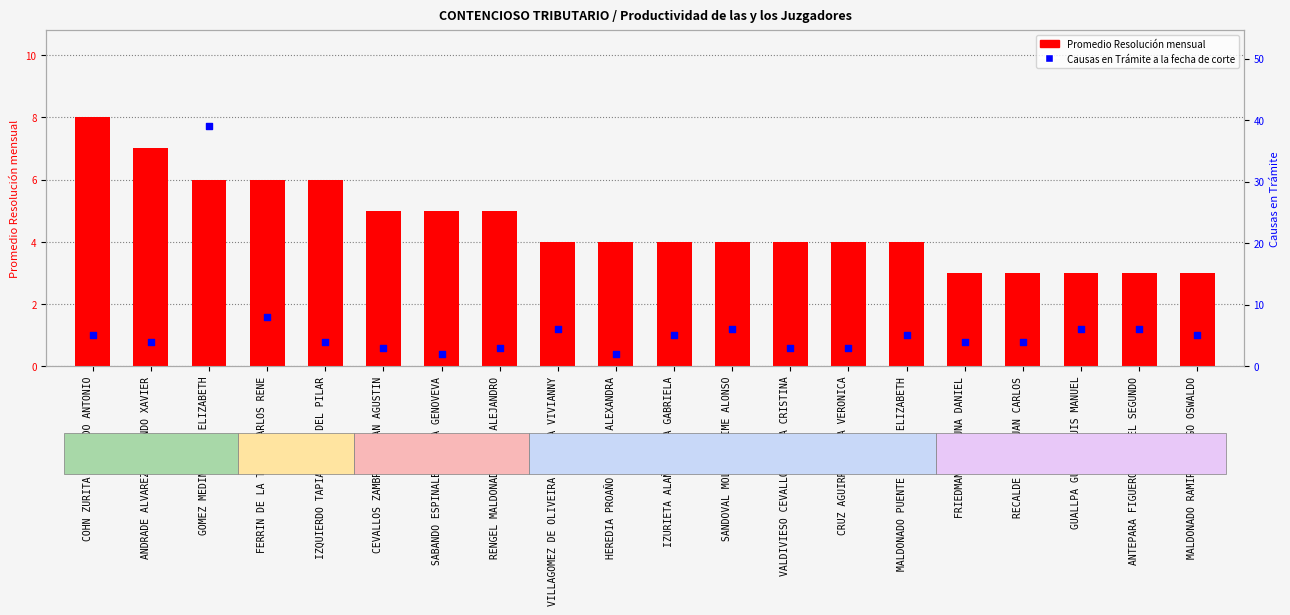

Is the value of Causas en Trámite at MALDONADO RAMIREZ DIEGO OSWALDO greater than the value of Promedio Resolución mensual at MALDONADO RAMIREZ DIEGO OSWALDO?

Yes